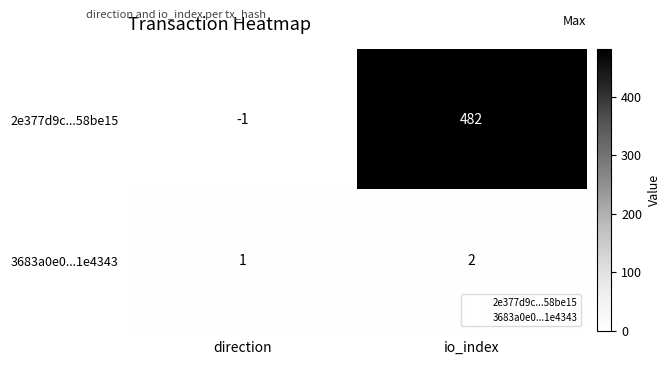

The 3683a0e0...1e4343 series shows 2 at io_index. True or false?

True